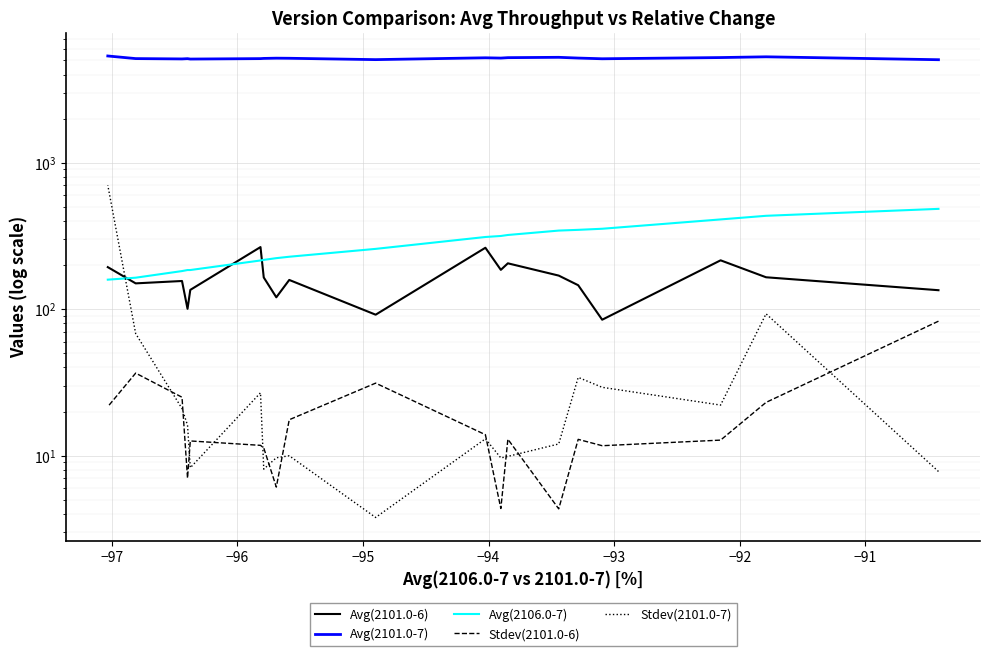

How many interior local valleys does the Stdev(2101.0-7) series have?

5